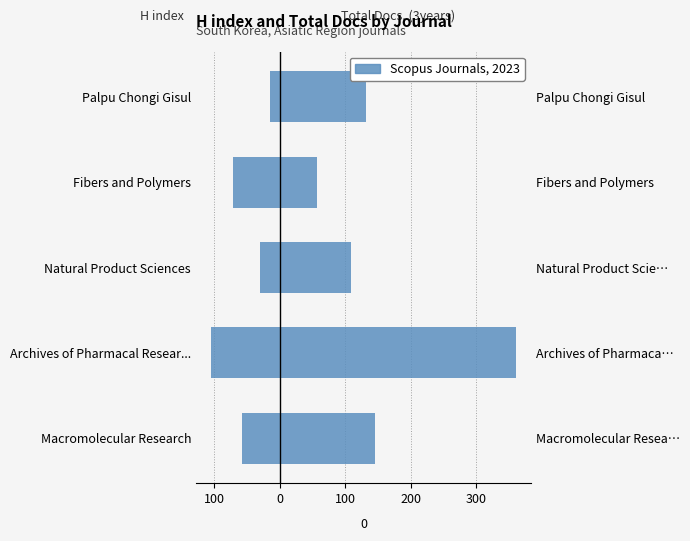

What is the difference between the H index values at Macromolecular Research and Natural Product Sciences?

27